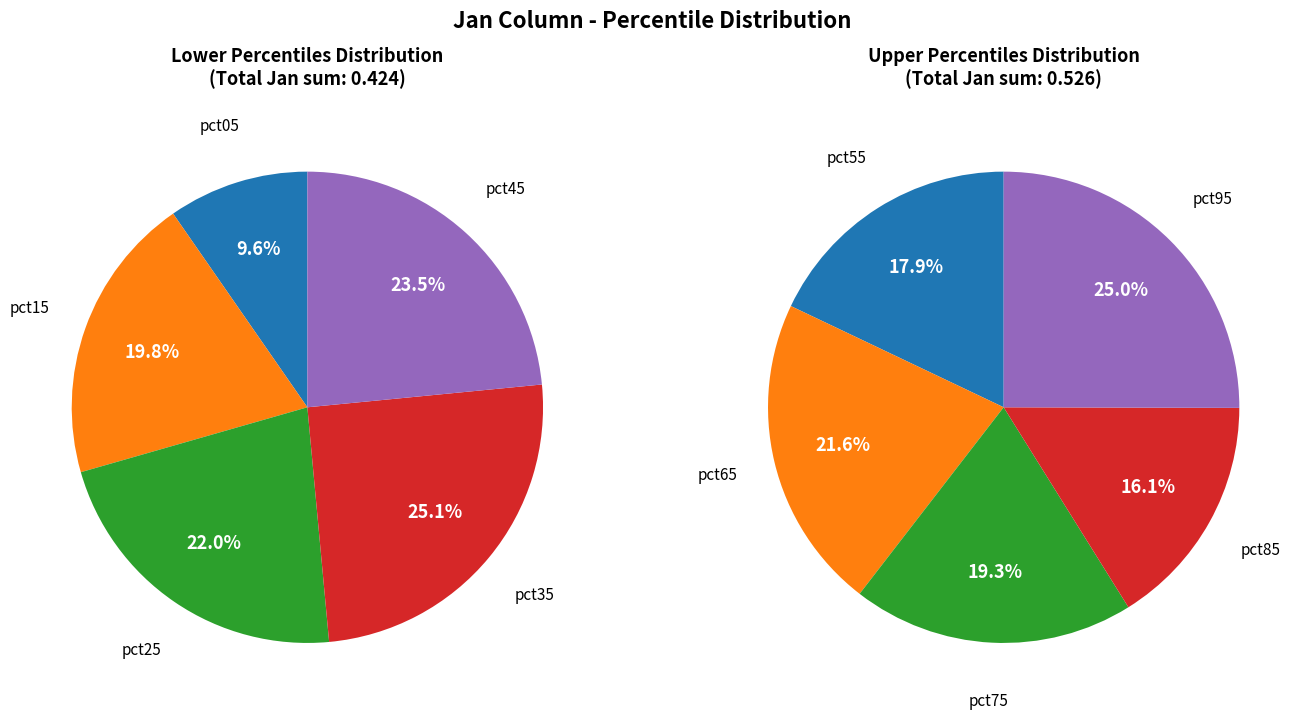

Which category has the smallest portion of the pie?

pct05